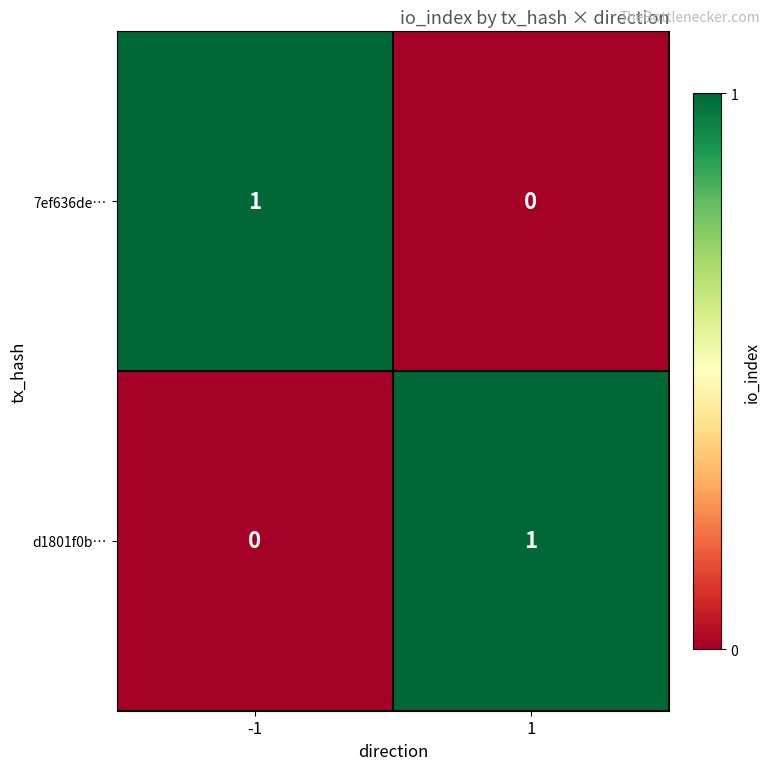

The d1801f0b… series shows 1 at 1. True or false?

True